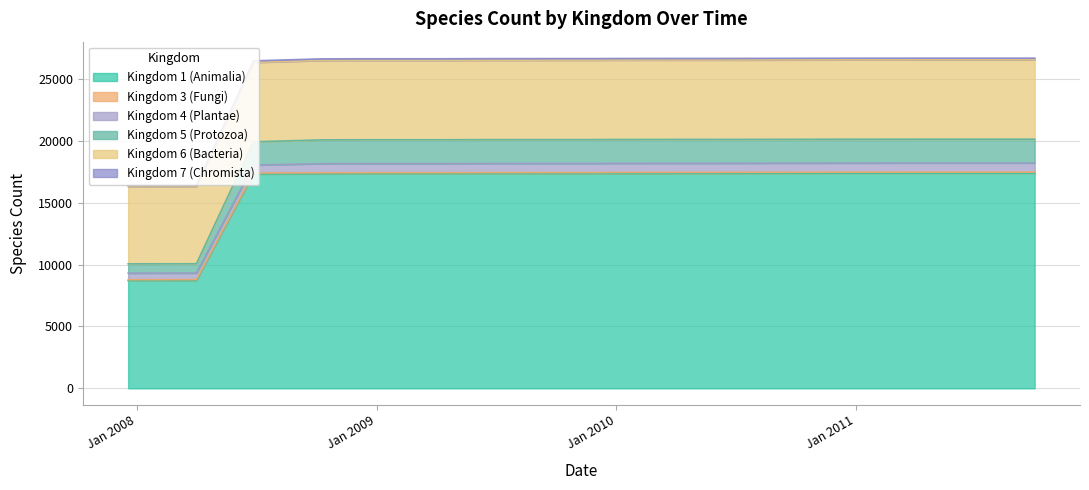

Does the chart have visible grid lines?

Yes